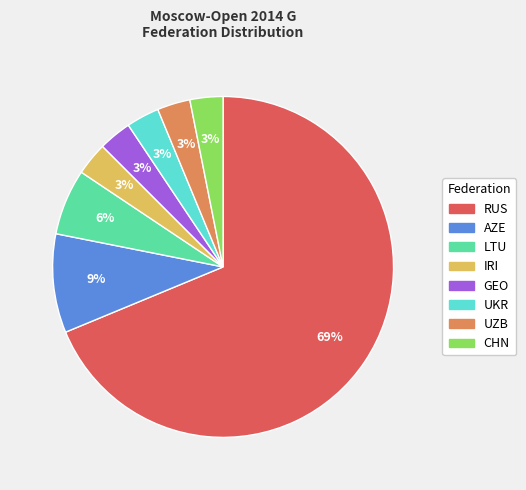

To the nearest percent, what is the combined percentage of UZB and UKR?

6%